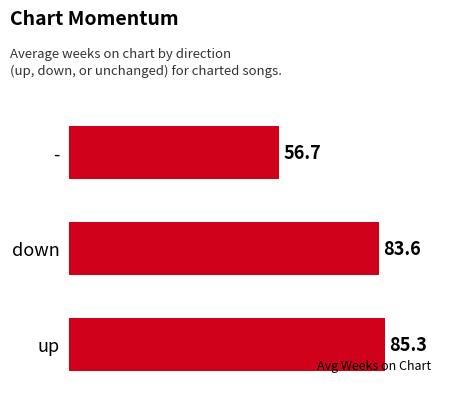

Reading top to bottom, transcribe all the data shown in this chart.

-=56.7	down=83.6	up=85.3